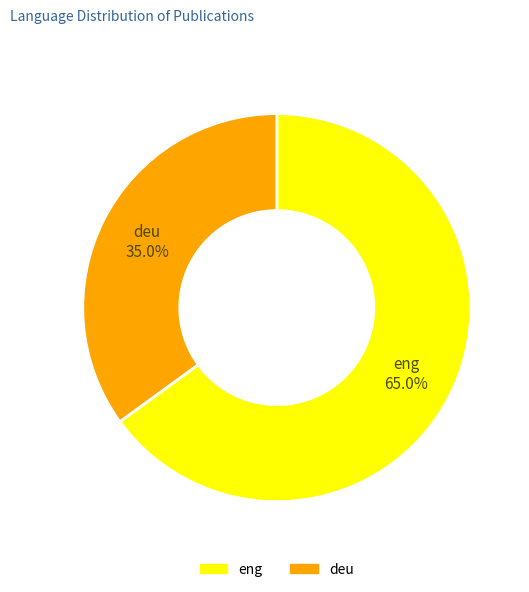

Does any single category account for the majority?

Yes